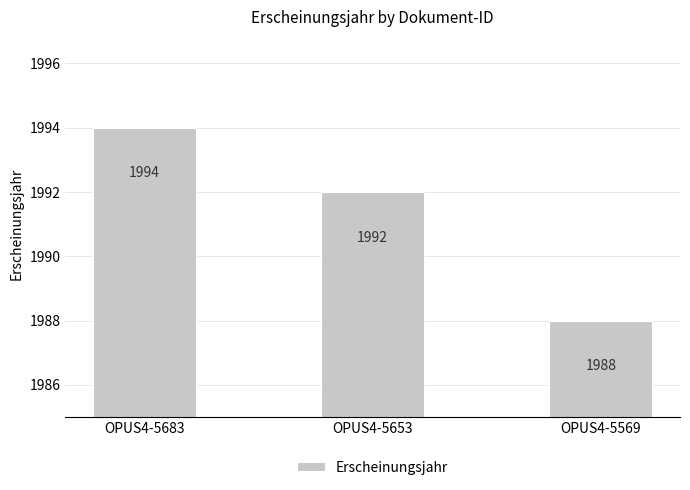

What is the value of the 1st bar from the left?

1994